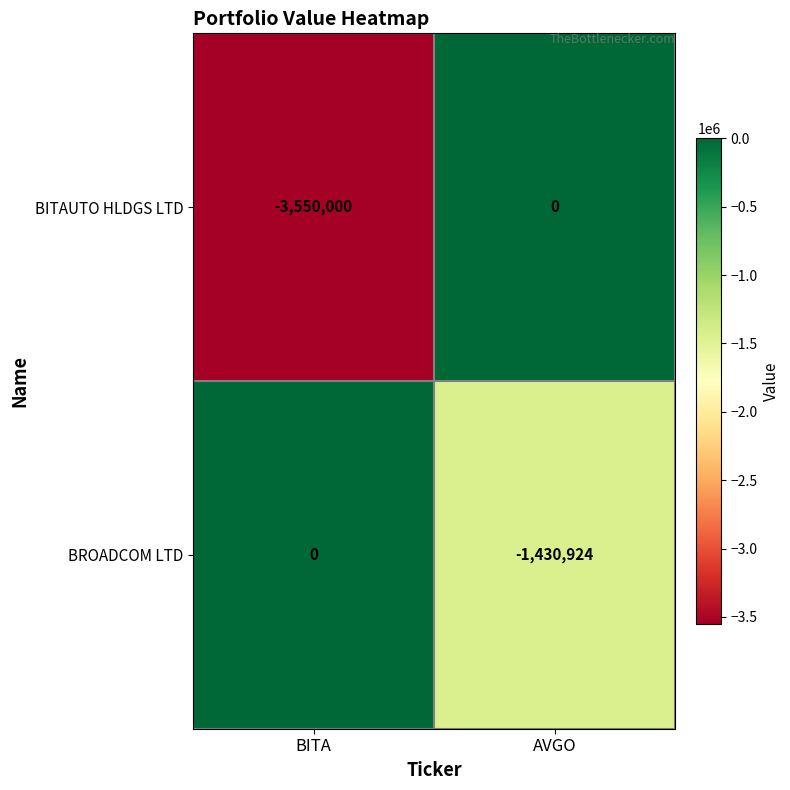

What is the approximate value of BROADCOM LTD at AVGO?

-1430924